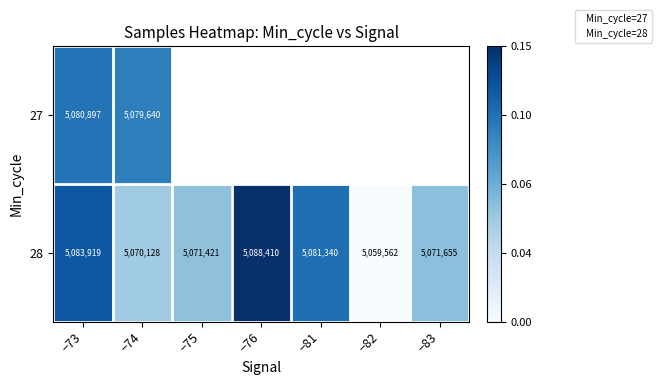

Is the value of 27 at −73 greater than the value of 28 at −83?

Yes